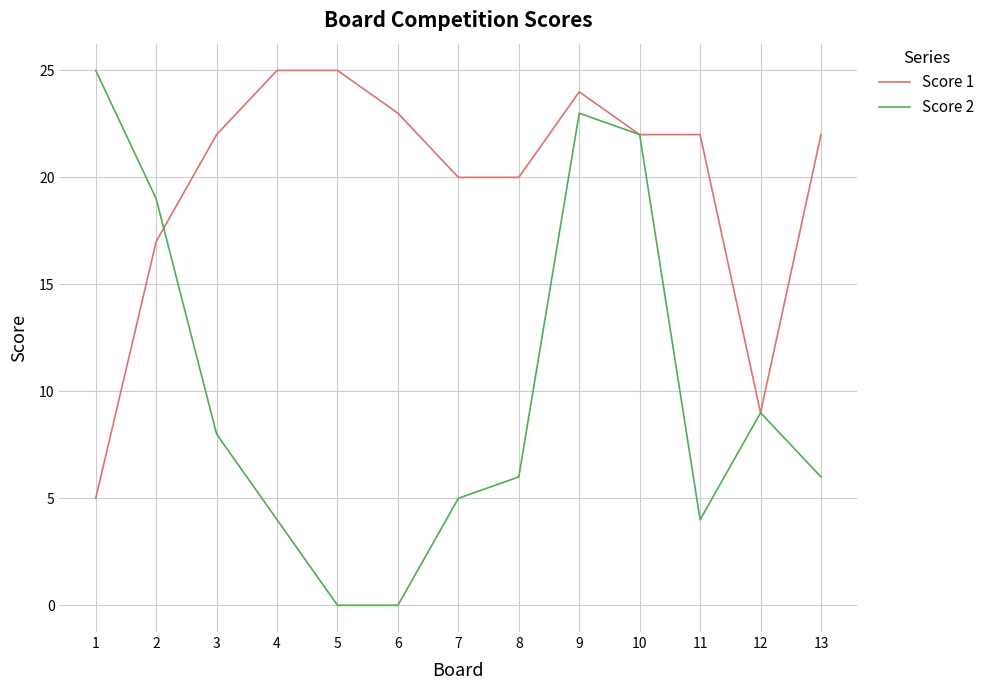

Rank the series at 13 from highest to lowest value.

Score 1, Score 2